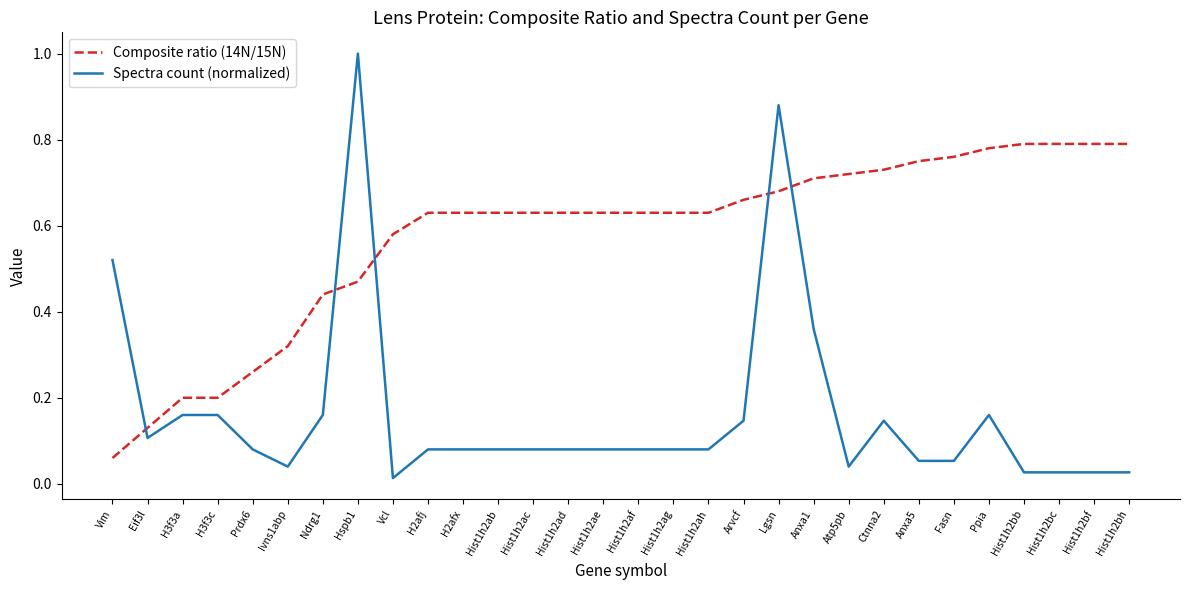

At which label is Composite ratio (14N/15N) closest to 0?

Vim